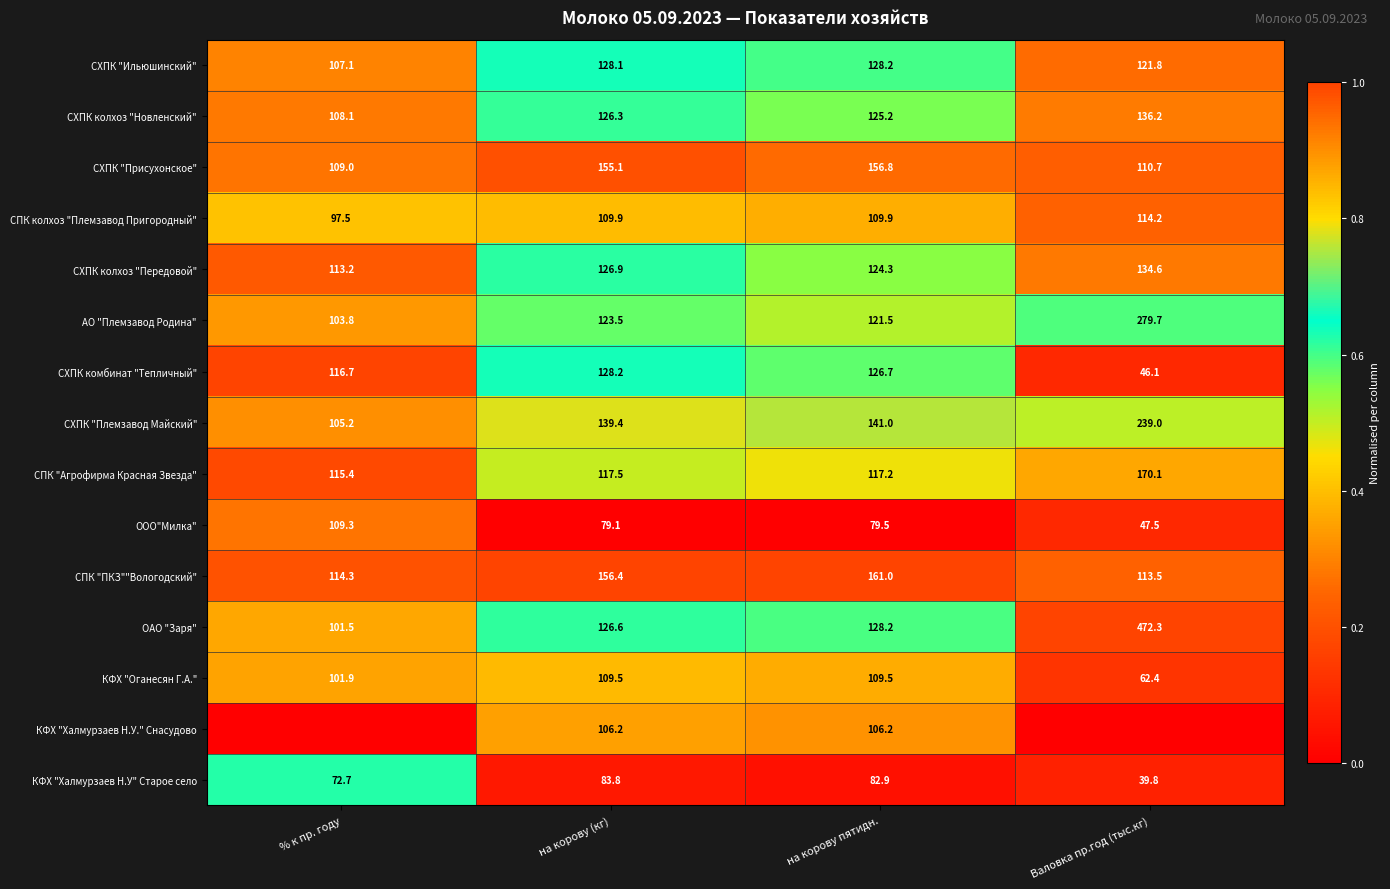

What is the difference between the maximum and second lowest values in the СХПК колхоз "Новленский" series?

11.0